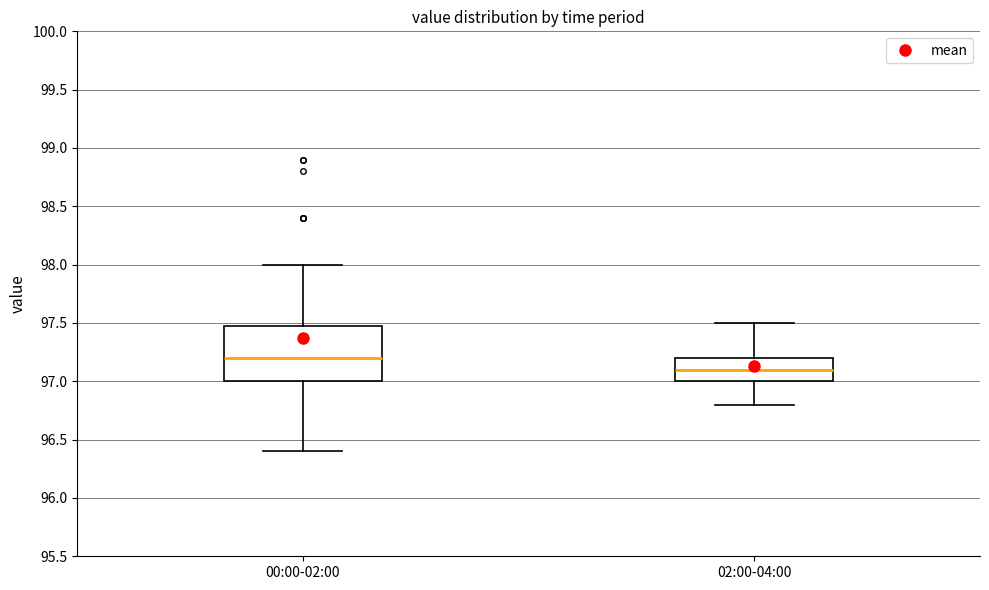

Which box has the lowest median line?

02:00-04:00